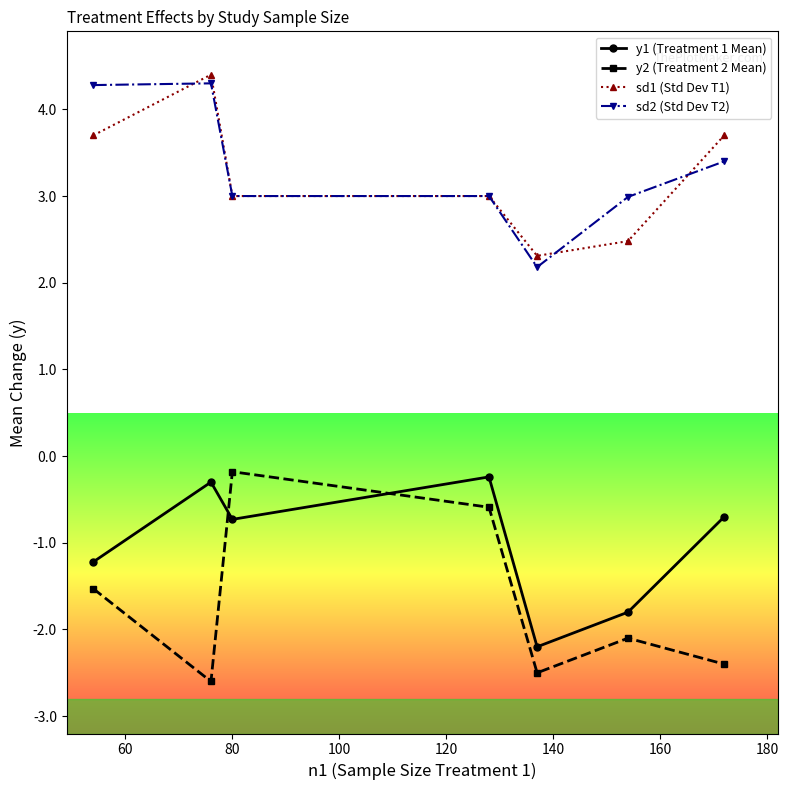

True or false: sd2 (Std Dev T2) and y1 (Treatment 1 Mean) cross at least once.

False